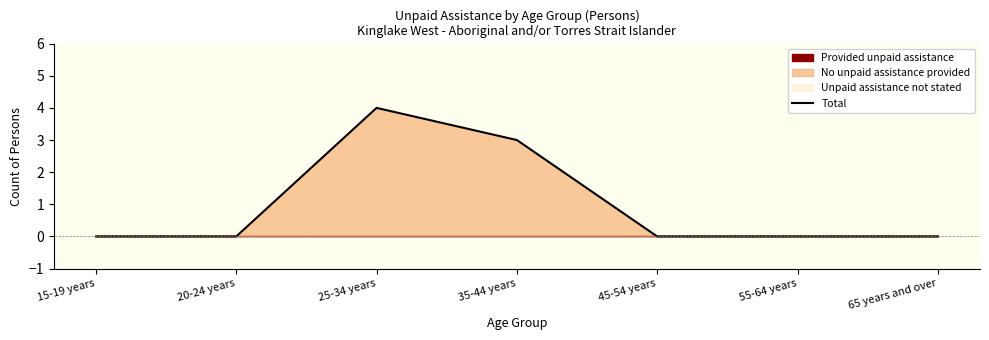

How many values exceed 0?

2